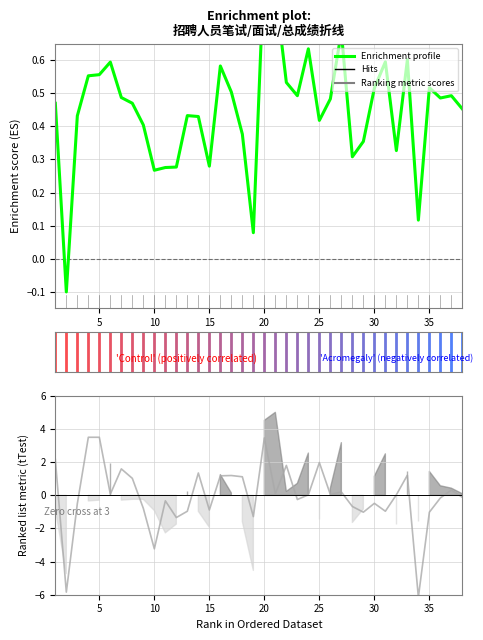

What is the total value across all series at 30?

2.1